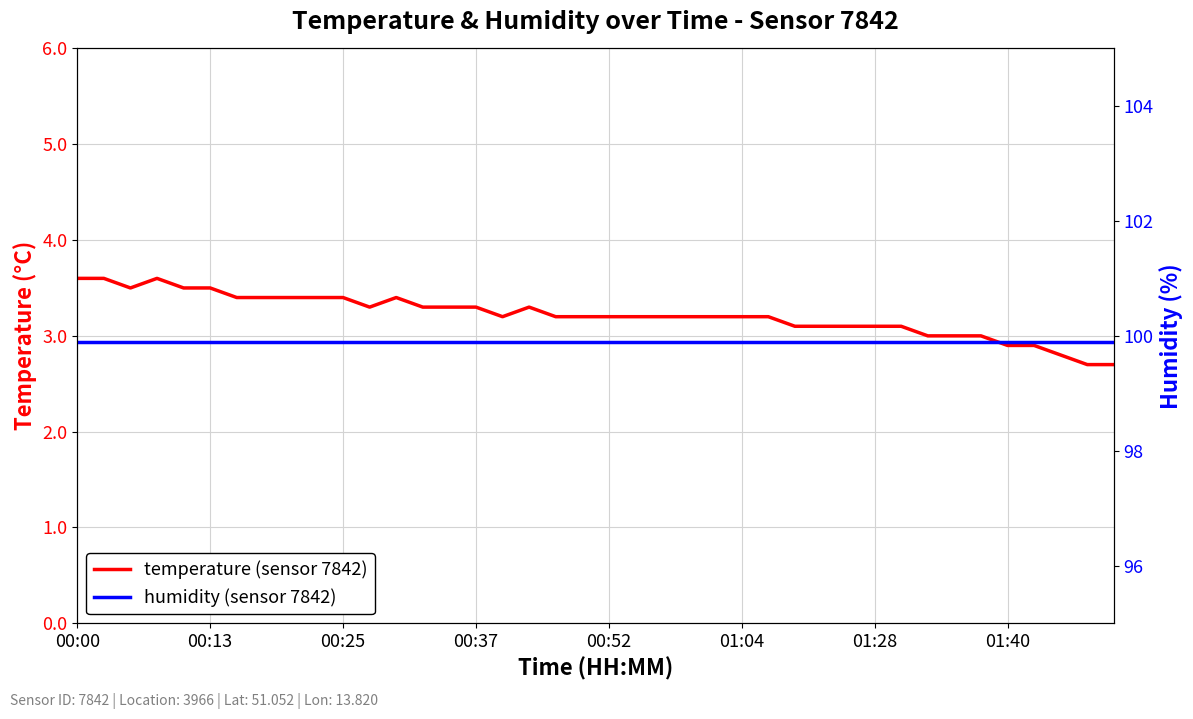

How many lines are shown in the chart?

2